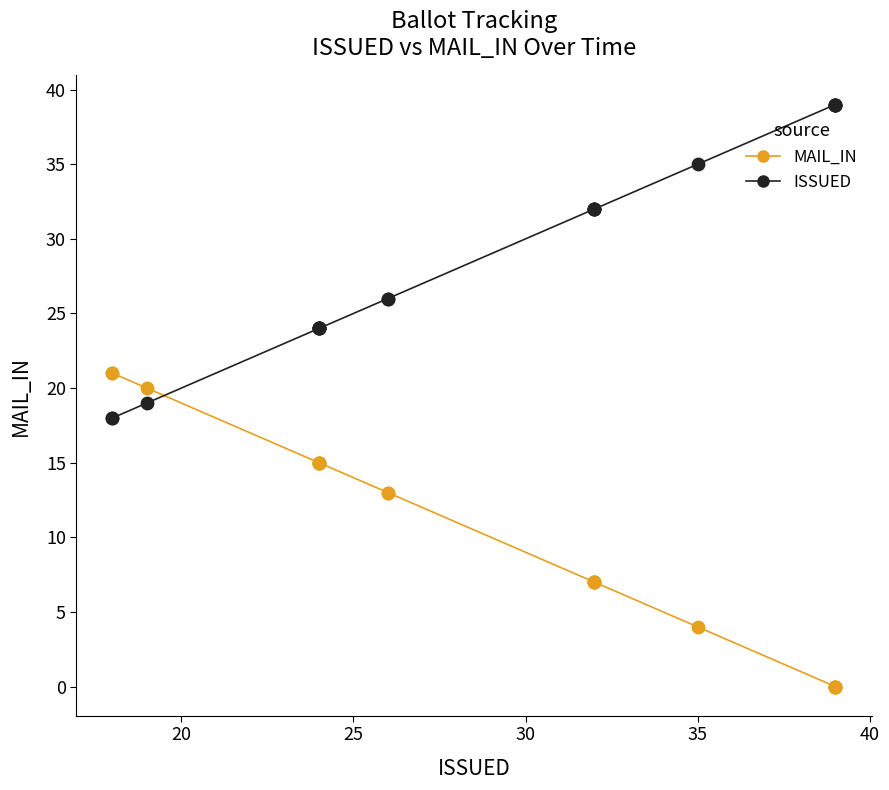

Which series contains the lowest Y value?

MAIL_IN